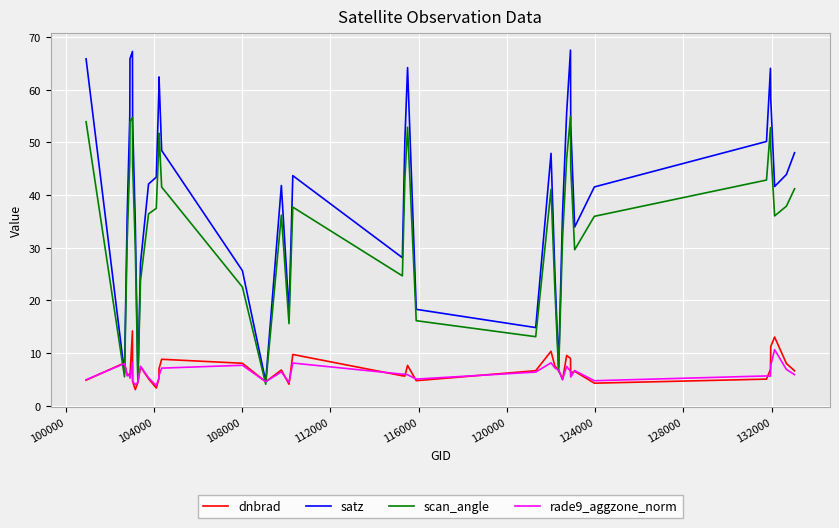

Which series has the largest total across all categories?

satz